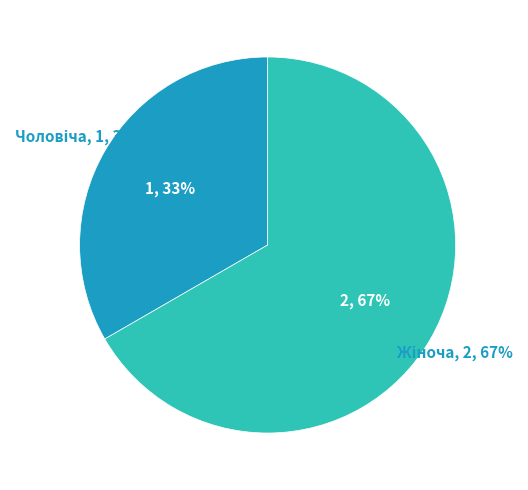

To the nearest percent, what is the difference between the Жіноча and Чоловіча slice percentages?

33%